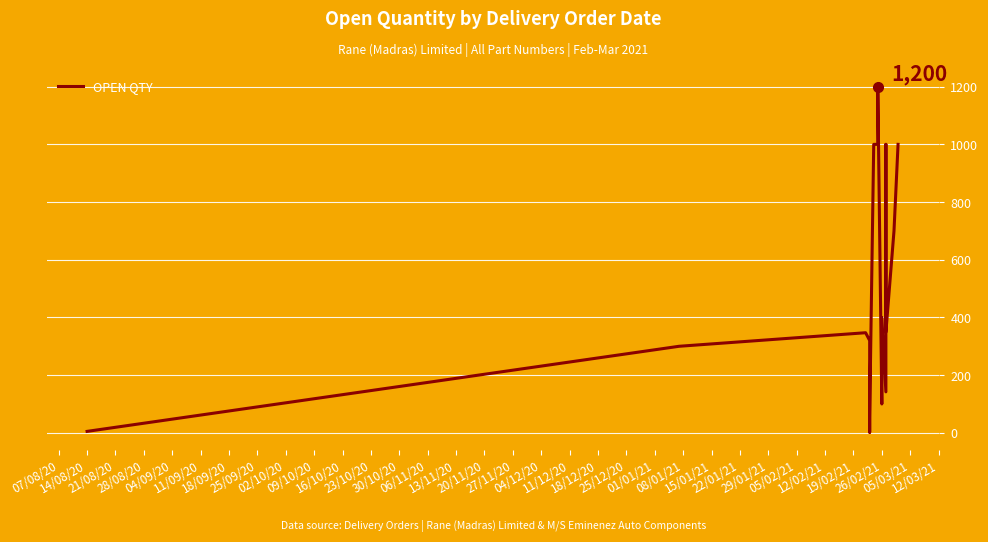

Reading right to left, what are all the values shown in this chart?

1000	700	349	1000	142	400	100	1200	1000	1000	55	2	320	347	300	5